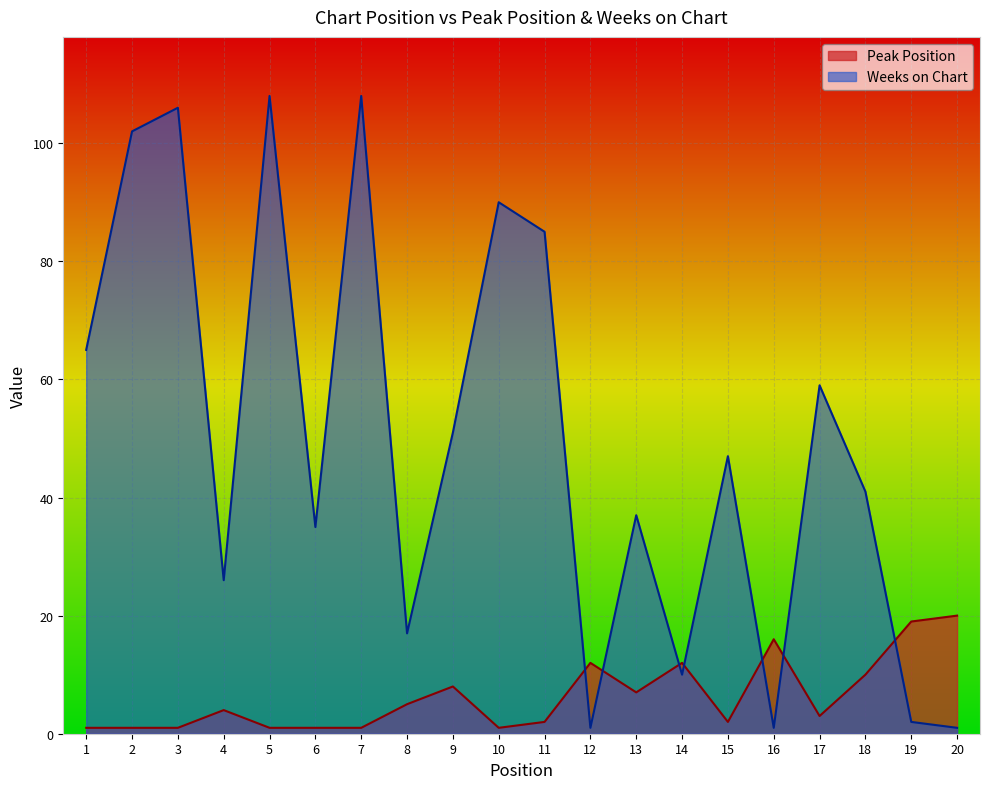

At which category is the sum across all series the highest?

5